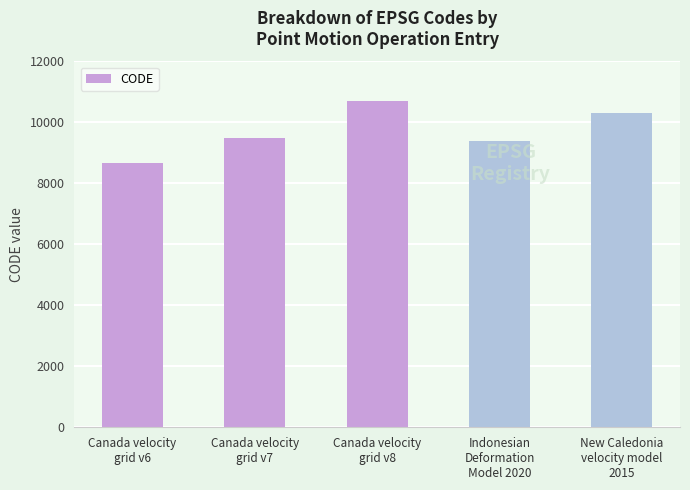

Is it true that the value at Canada velocity
grid v7 is 9483?

True